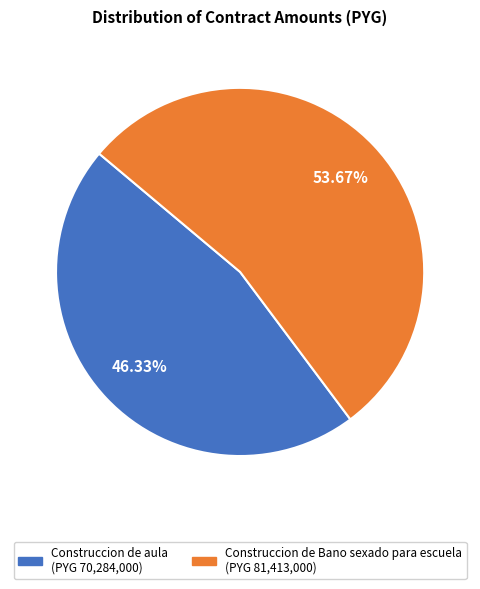

Which slice is the smallest?

Construccion de aula